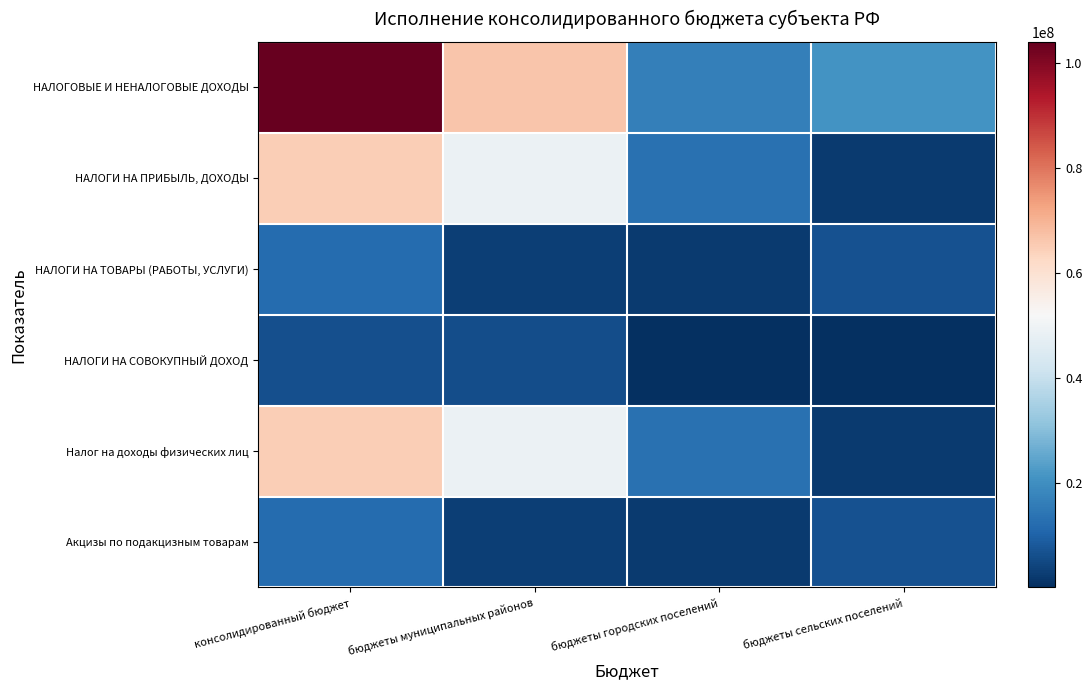

Rank the series at бюджеты муниципальных районов from lowest to highest value.

НАЛОГИ НА ТОВАРЫ (РАБОТЫ, УСЛУГИ), Акцизы по подакцизным товарам, НАЛОГИ НА СОВОКУПНЫЙ ДОХОД, НАЛОГИ НА ПРИБЫЛЬ, ДОХОДЫ, Налог на доходы физических лиц, НАЛОГОВЫЕ И НЕНАЛОГОВЫЕ ДОХОДЫ